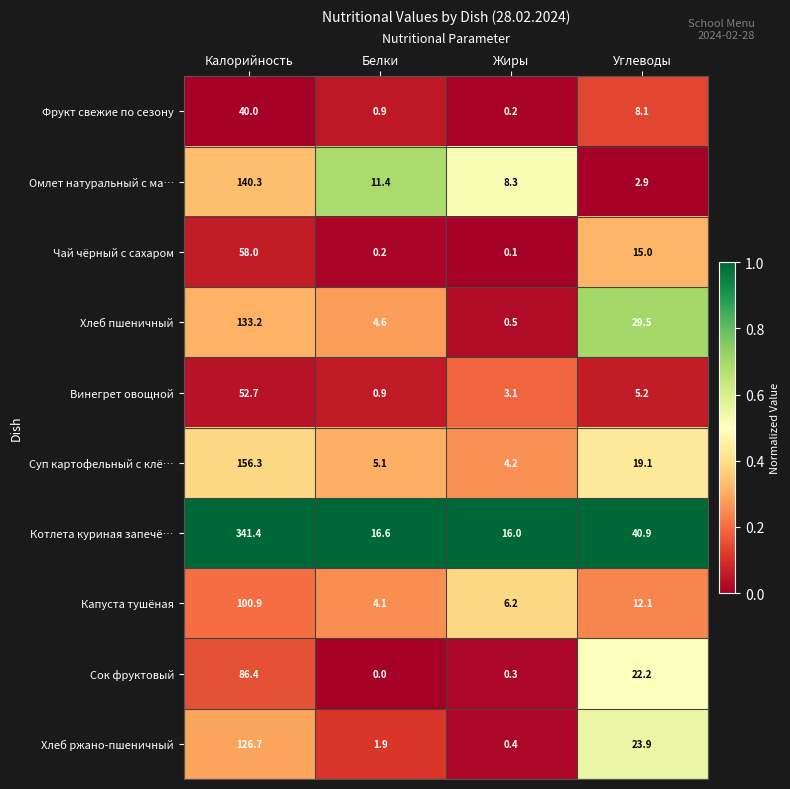

What is the difference between the maximum and second lowest values in the Чай чёрный с сахаром series?

57.8